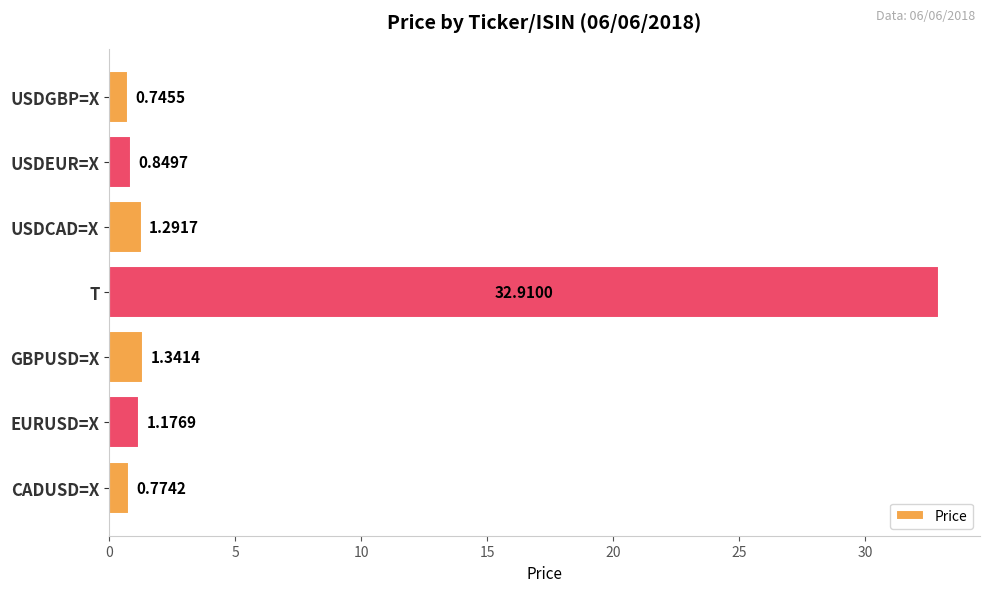

What is the difference between the maximum and minimum values?

32.2